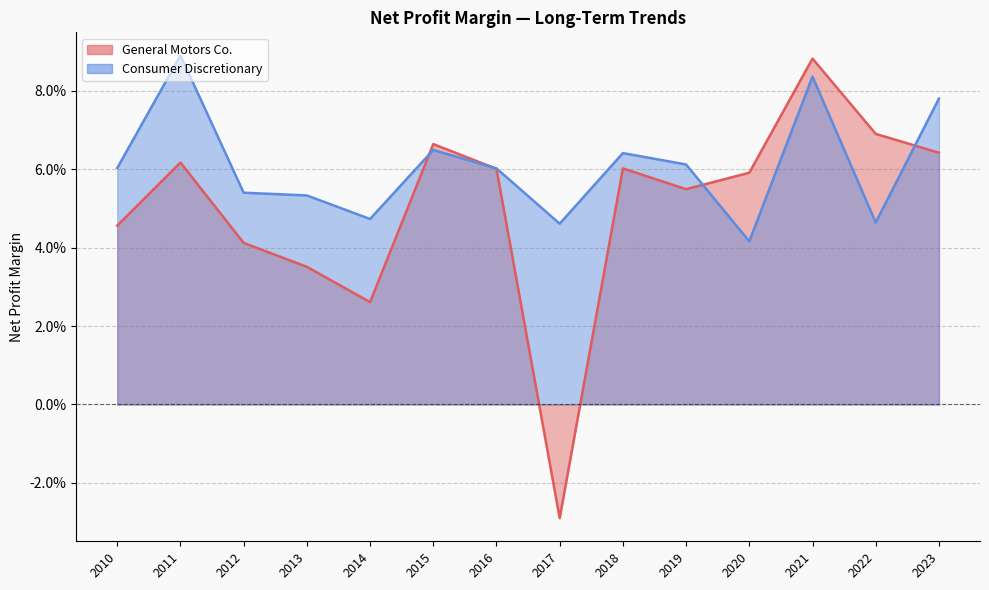

What is the total value across all series at 2013?

0.1